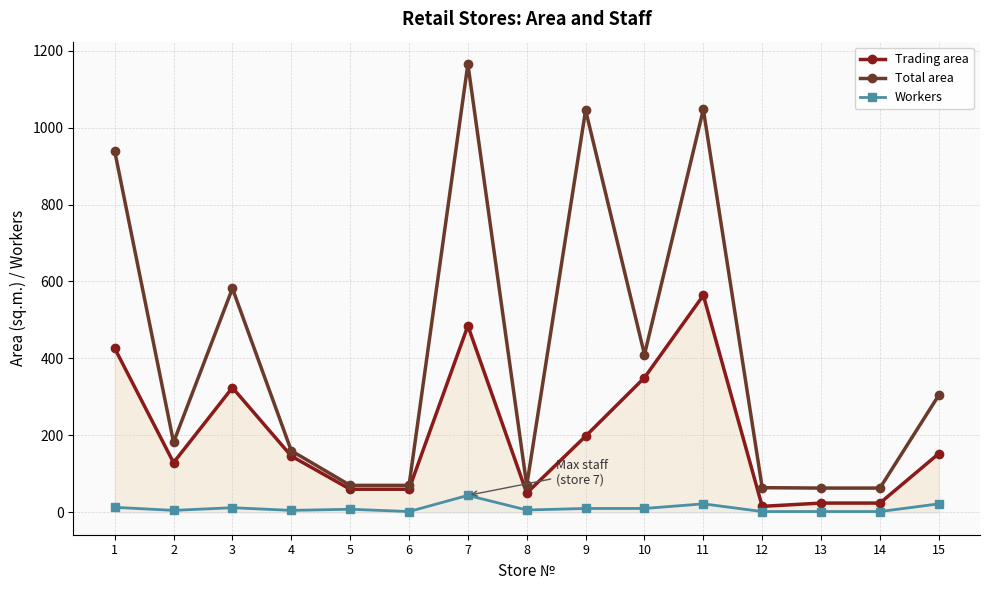

At 6, list the series in order from smallest to largest.

Workers, Trading area, Total area